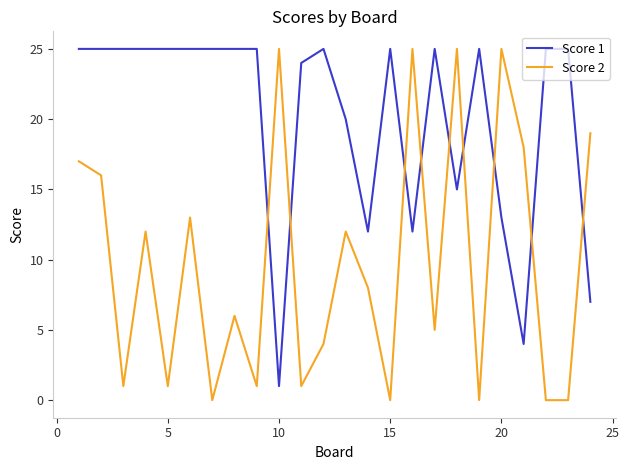

Which series has the largest total across all categories?

Score 1